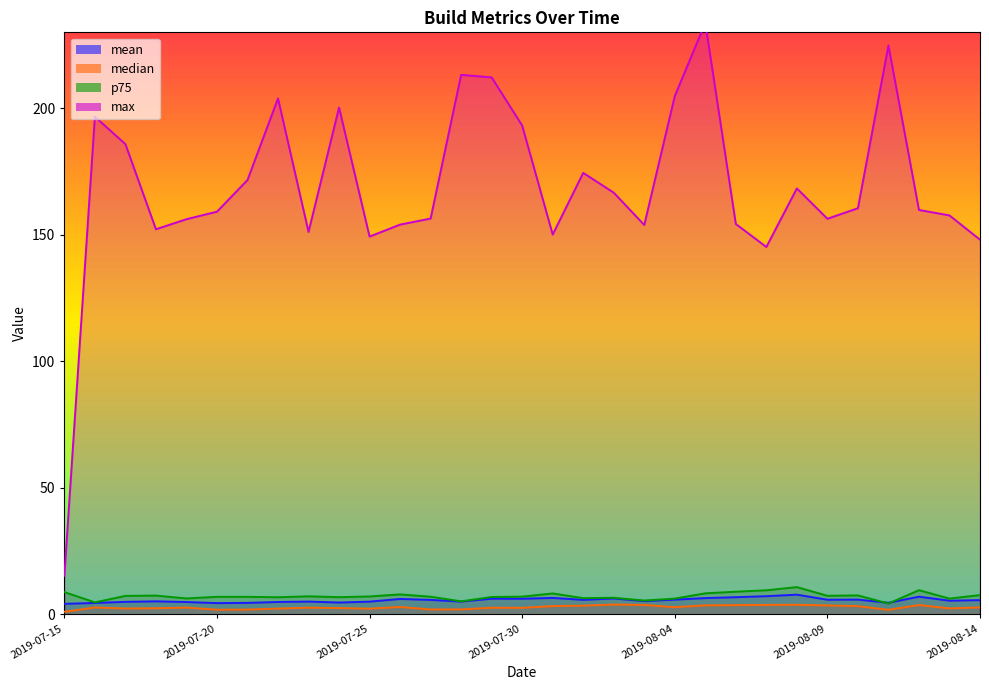

Reading right to left, transcribe all the data shown in this chart.

mean: 2019-08-14=5.6	2019-08-13=5.3	2019-08-12=6.9	2019-08-11=4.5	2019-08-10=5.8	2019-08-09=5.7	2019-08-08=7.7	2019-08-07=7.1	2019-08-06=6.7	2019-08-05=6.4	2019-08-04=5.8	2019-08-03=5.2	2019-08-02=6.2	2019-08-01=5.7	2019-07-31=6.4	2019-07-30=6.1	2019-07-29=6.1	2019-07-28=5.0	2019-07-27=5.6	2019-07-26=6.0	2019-07-25=5.0	2019-07-24=4.6	2019-07-23=5.0	2019-07-22=4.8	2019-07-21=4.5	2019-07-20=4.4	2019-07-19=4.8	2019-07-18=5.1	2019-07-17=4.9	2019-07-16=4.4	2019-07-15=4.1
median: 2019-08-14=2.7	2019-08-13=2.3	2019-08-12=3.6	2019-08-11=1.7	2019-08-10=3.2	2019-08-09=3.5	2019-08-08=3.7	2019-08-07=3.7	2019-08-06=3.6	2019-08-05=3.5	2019-08-04=2.8	2019-08-03=3.7	2019-08-02=3.8	2019-08-01=3.4	2019-07-31=3.2	2019-07-30=2.5	2019-07-29=2.5	2019-07-28=1.9	2019-07-27=1.9	2019-07-26=2.9	2019-07-25=2.2	2019-07-24=2.4	2019-07-23=2.6	2019-07-22=2.2	2019-07-21=1.8	2019-07-20=1.8	2019-07-19=2.6	2019-07-18=2.4	2019-07-17=2.3	2019-07-16=2.7	2019-07-15=1.0
p75: 2019-08-14=7.6	2019-08-13=6.2	2019-08-12=9.5	2019-08-11=4.2	2019-08-10=7.4	2019-08-09=7.3	2019-08-08=10.7	2019-08-07=9.5	2019-08-06=8.9	2019-08-05=8.2	2019-08-04=6.2	2019-08-03=5.4	2019-08-02=6.5	2019-08-01=6.3	2019-07-31=8.2	2019-07-30=6.9	2019-07-29=6.8	2019-07-28=5.1	2019-07-27=6.9	2019-07-26=7.8	2019-07-25=7.0	2019-07-24=6.7	2019-07-23=7.1	2019-07-22=6.7	2019-07-21=6.9	2019-07-20=6.9	2019-07-19=6.2	2019-07-18=7.4	2019-07-17=7.2	2019-07-16=4.7	2019-07-15=8.7
max: 2019-08-14=148.0	2019-08-13=157.6	2019-08-12=159.8	2019-08-11=224.8	2019-08-10=160.5	2019-08-09=156.3	2019-08-08=168.3	2019-08-07=145.2	2019-08-06=154.2	2019-08-05=233.7	2019-08-04=204.8	2019-08-03=153.8	2019-08-02=166.6	2019-08-01=174.4	2019-07-31=150.1	2019-07-30=193.1	2019-07-29=212.2	2019-07-28=213.2	2019-07-27=156.4	2019-07-26=154.0	2019-07-25=149.3	2019-07-24=200.3	2019-07-23=151.1	2019-07-22=203.9	2019-07-21=171.6	2019-07-20=159.1	2019-07-19=156.1	2019-07-18=152.2	2019-07-17=185.8	2019-07-16=196.6	2019-07-15=15.2